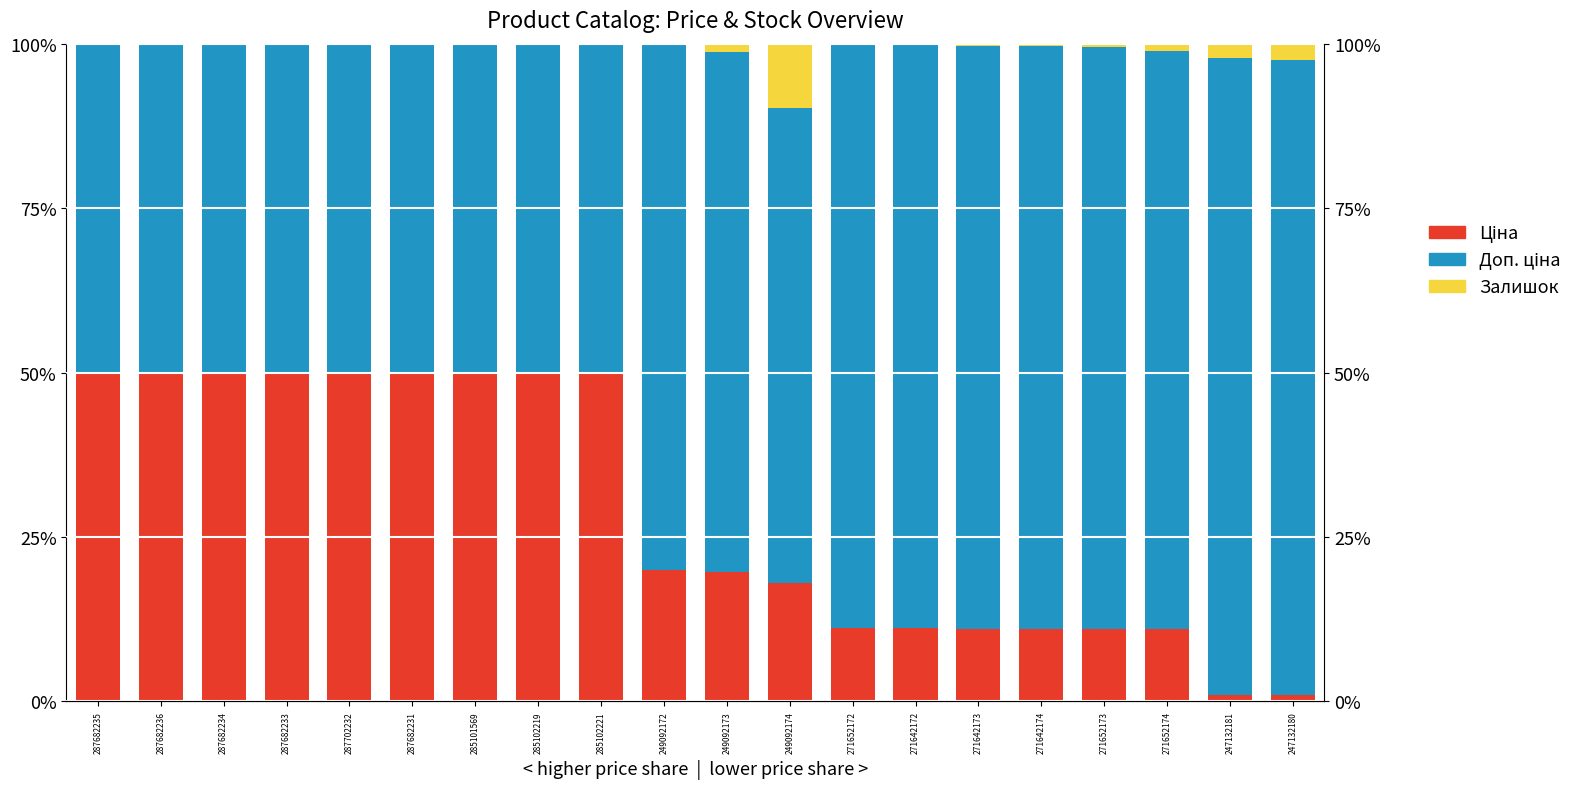

What is the sum of all Доп. ціна values?

1405.4